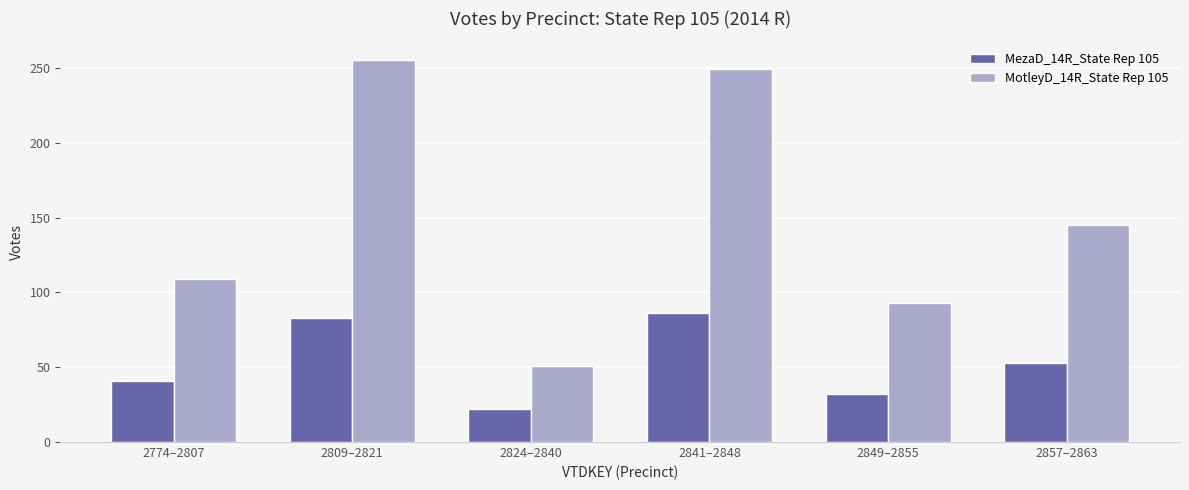

Reading left to right, extract all data points from this chart.

MezaD_14R_State Rep 105: 41	83	22	86	32	53
MotleyD_14R_State Rep 105: 109	255	51	249	93	145